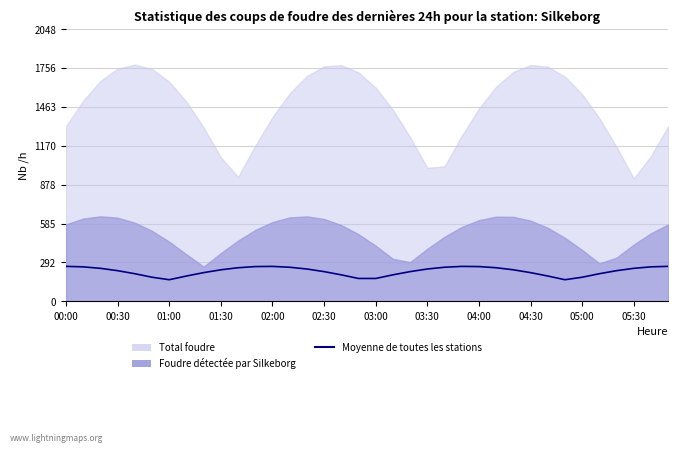

What is the ratio of the value at 35 to the value at 26?

1.1